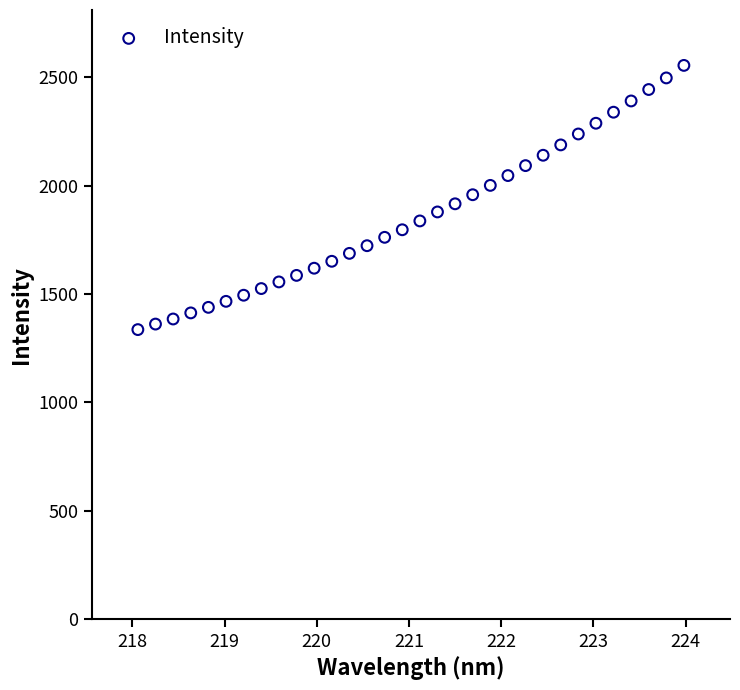

What is the range of Y values (max minus min)?

1217.9